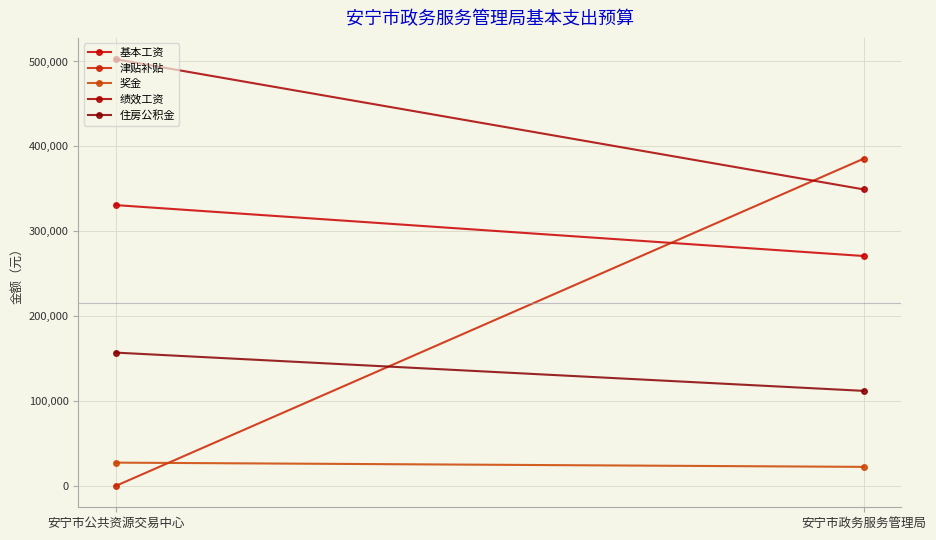

How many series are shown in this chart?

5